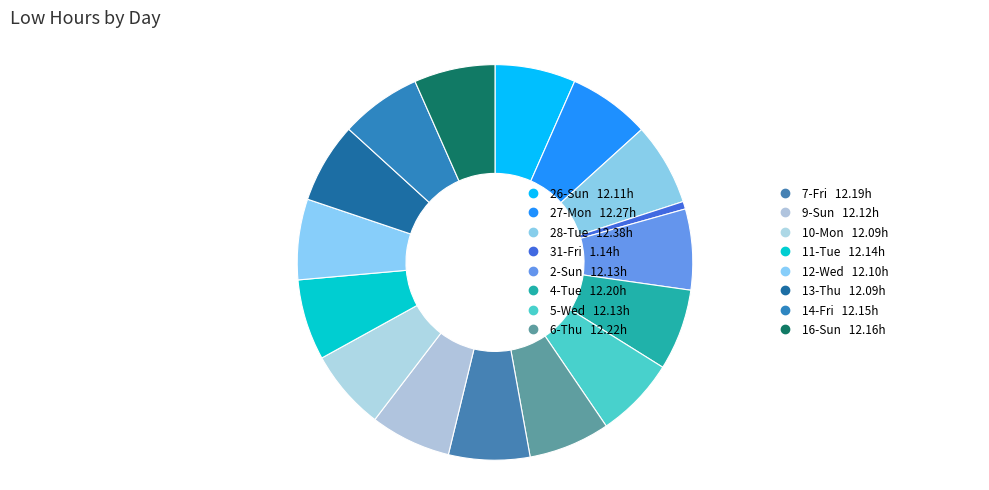

Count the number of slices in the pie.

16